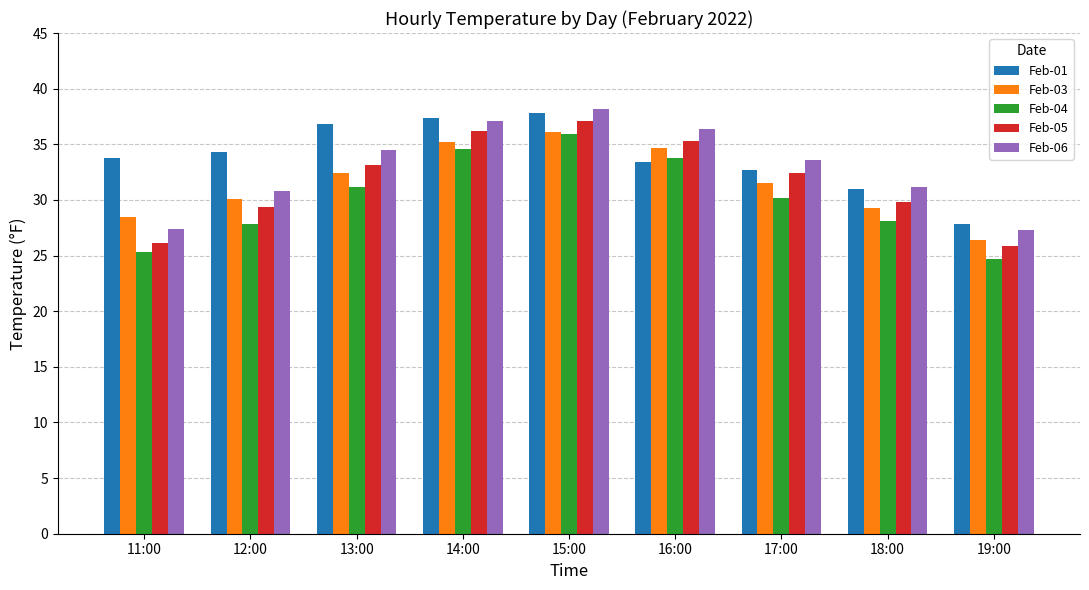

What is the spread (max minus min) of values at 11:00?

8.5